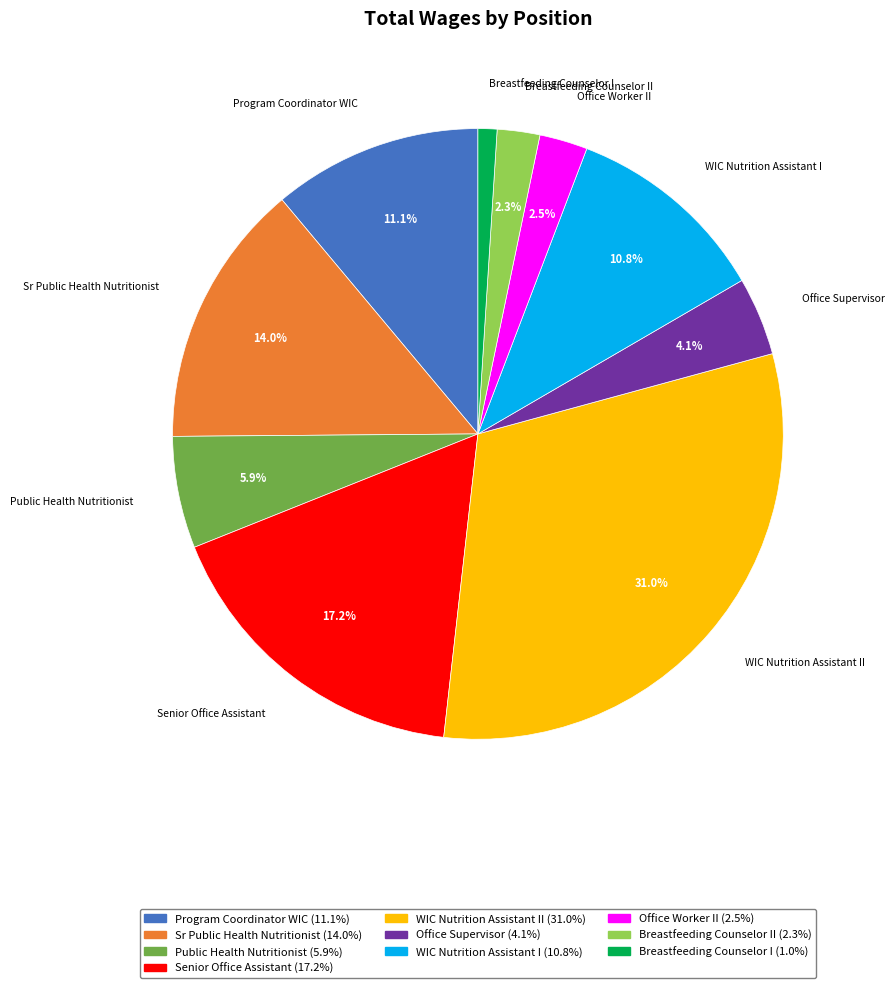

Does Sr Public Health Nutritionist account for over 50% of the chart?

No